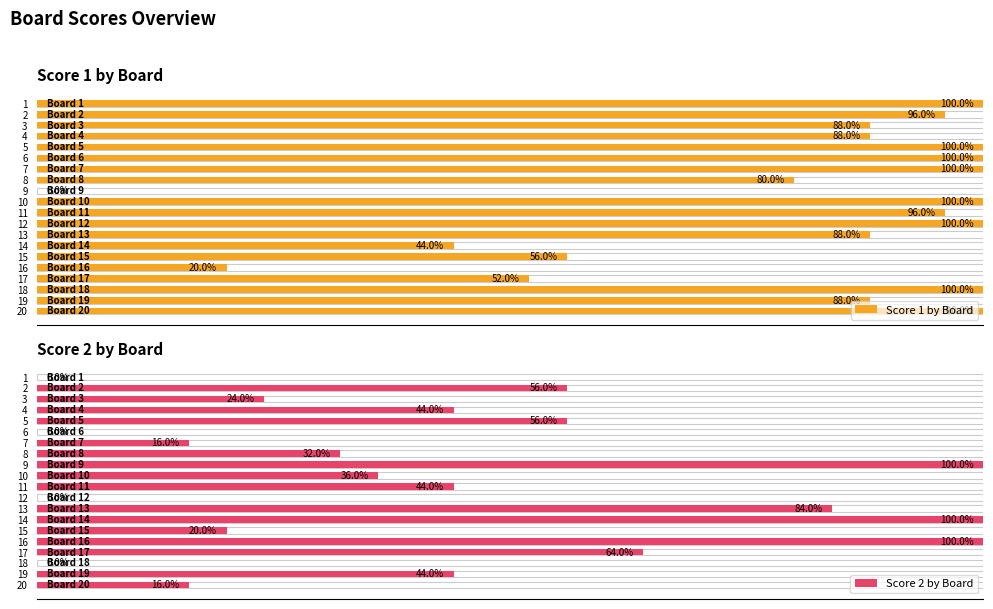

Rank the series at 11 from lowest to highest value.

Score 2 by Board, Score 1 by Board